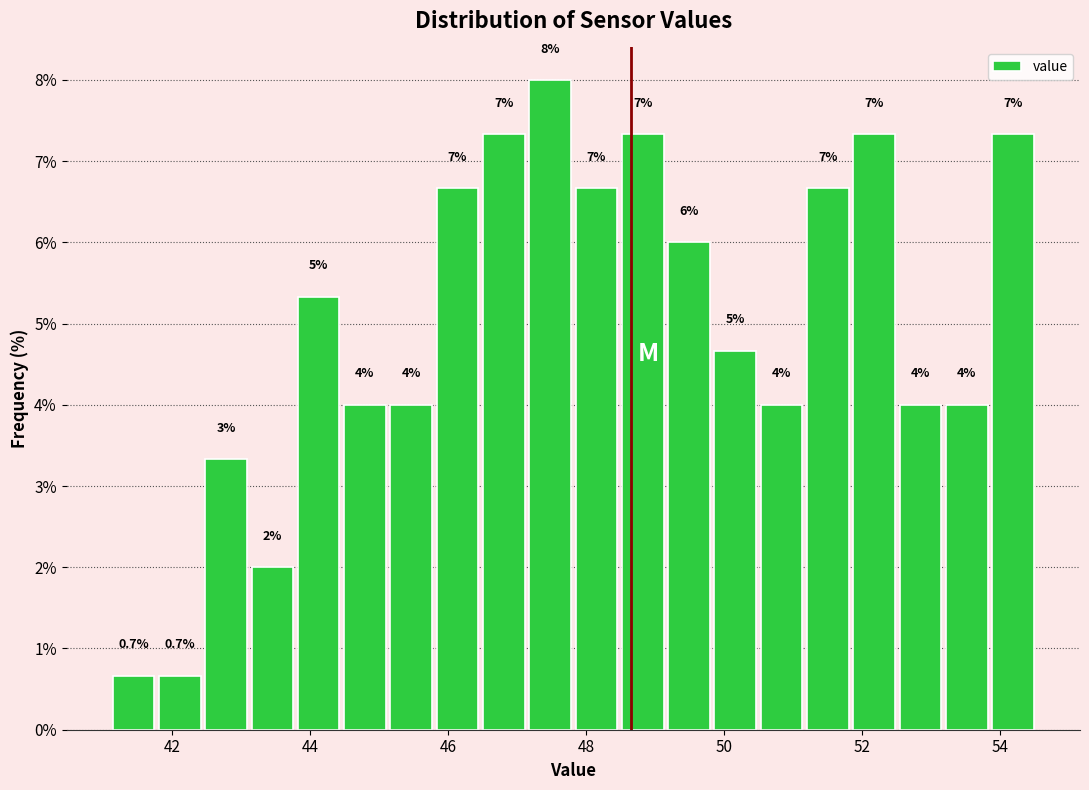

Read against the x-axis, roughly where is the centre of the tallest bar?

47.4